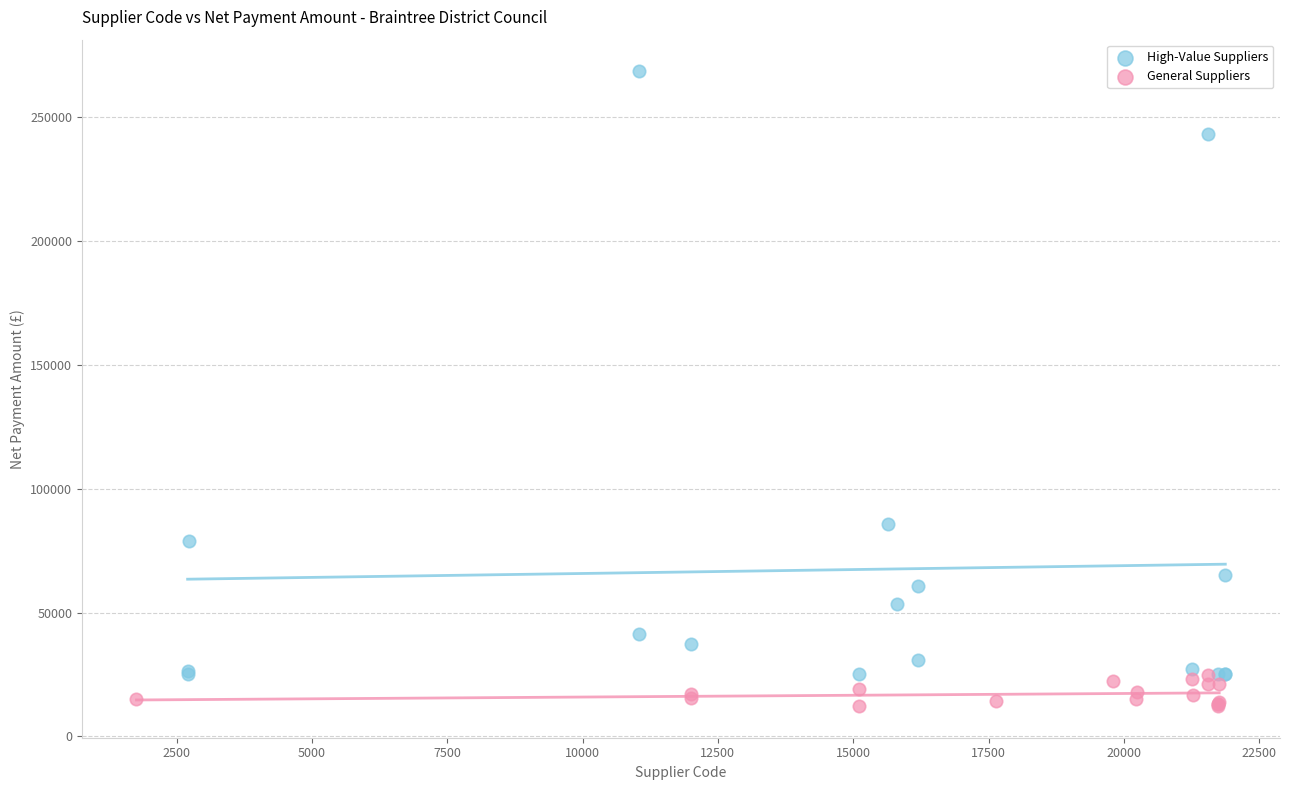

Which series reaches the maximum Y coordinate?

High-Value Suppliers